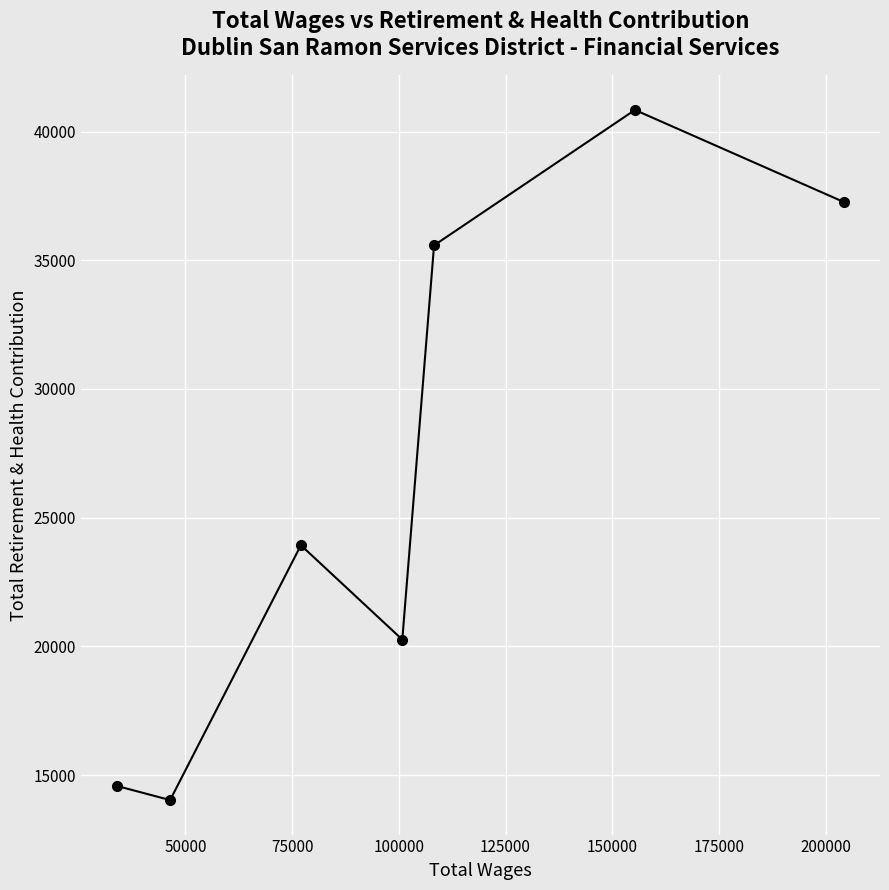

What is the greatest value displayed?

40839